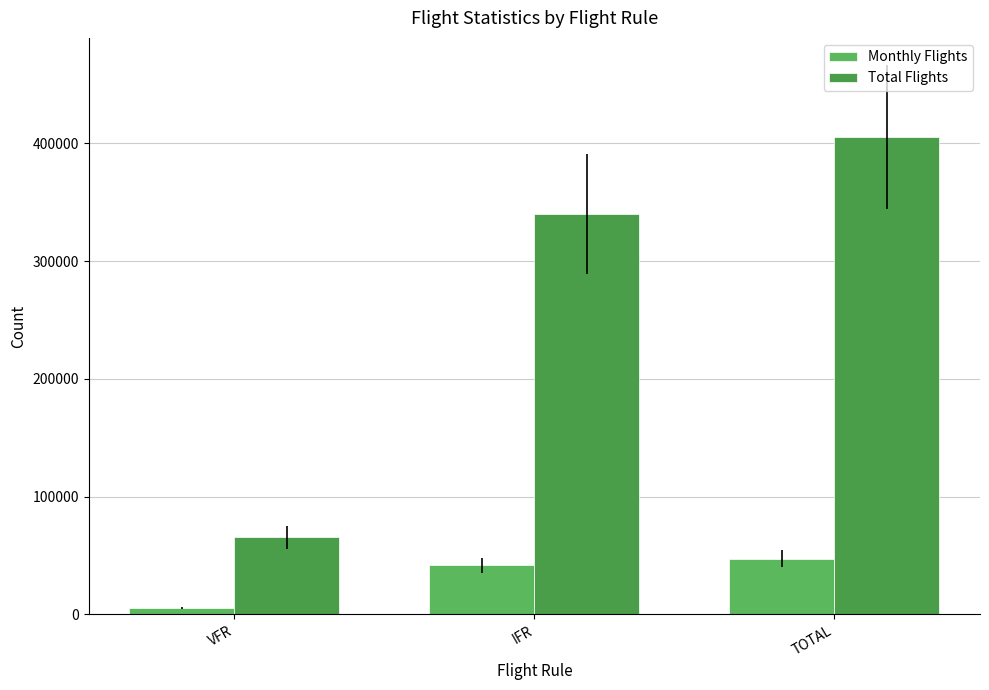

Reading left to right, what are all the values shown in this chart?

Monthly Flights: VFR=5702	IFR=41588	TOTAL=47290
Total Flights: VFR=65202	IFR=340289	TOTAL=405491